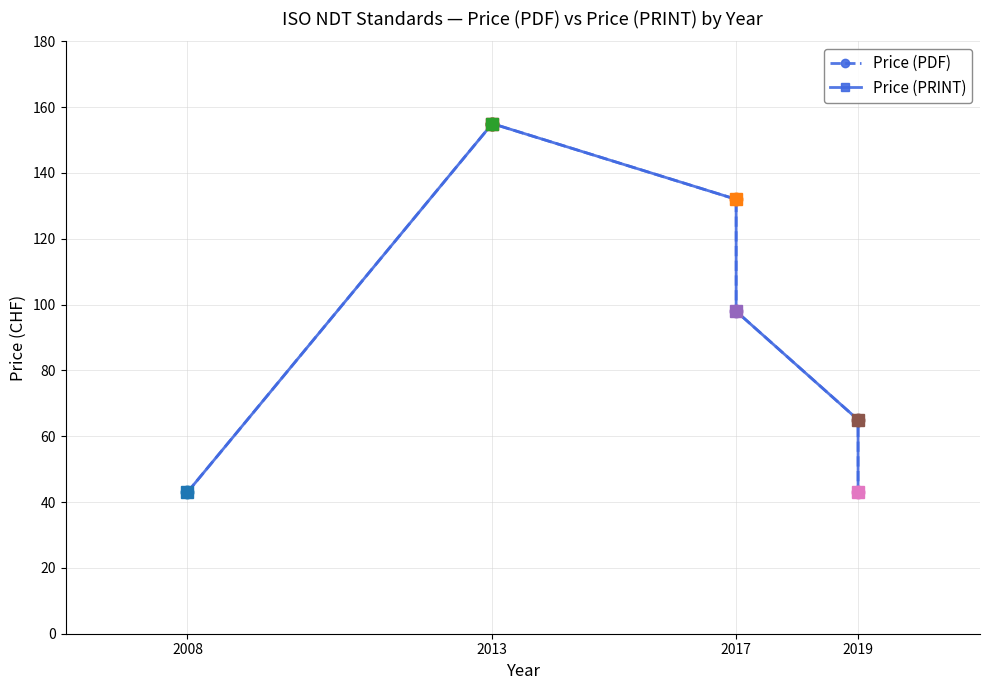

What is the maximum value shown in the chart?

155